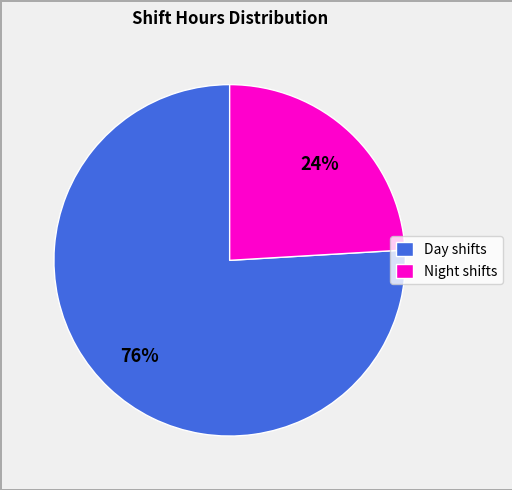

To the nearest percent, what portion does Night shifts represent?

24%